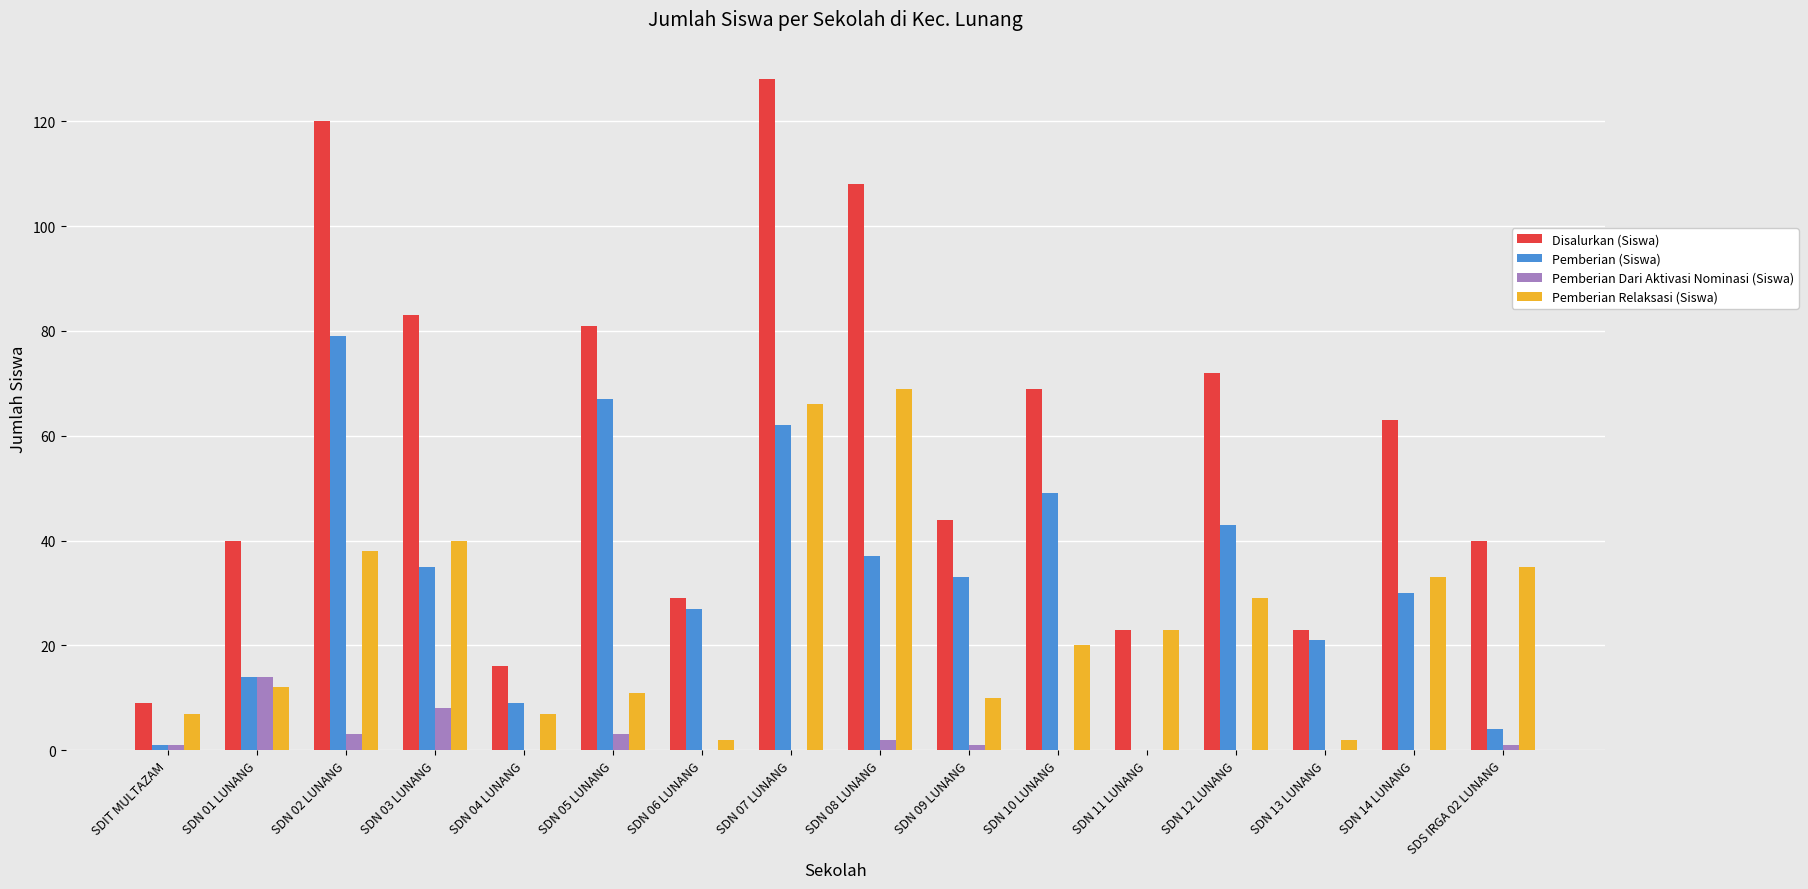

Reading left to right, list all the values displayed in this chart.

Disalurkan (Siswa): 9	40	120	83	16	81	29	128	108	44	69	23	72	23	63	40
Pemberian (Siswa): 1	14	79	35	9	67	27	62	37	33	49	0	43	21	30	4
Pemberian Dari Aktivasi Nominasi (Siswa): 1	14	3	8	0	3	0	0	2	1	0	0	0	0	0	1
Pemberian Relaksasi (Siswa): 7	12	38	40	7	11	2	66	69	10	20	23	29	2	33	35